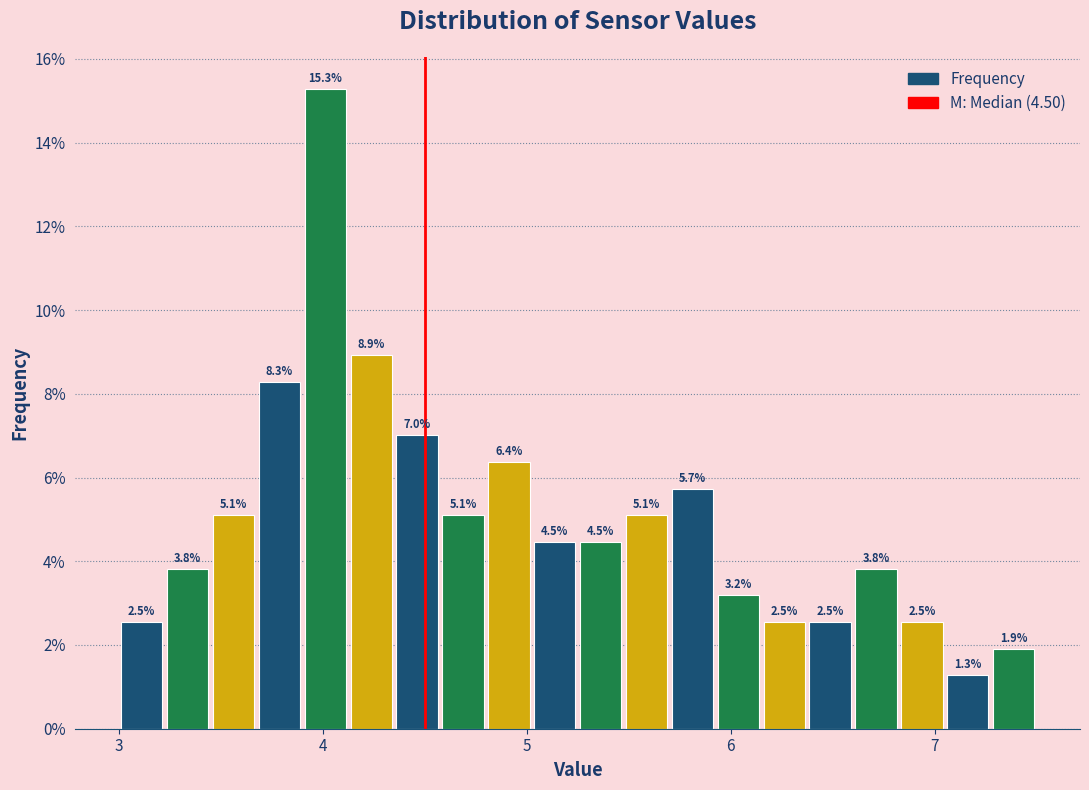

Around what value on the x-axis is the tallest bar? Give the approximate position of its centre, as read against the axis.

4.0